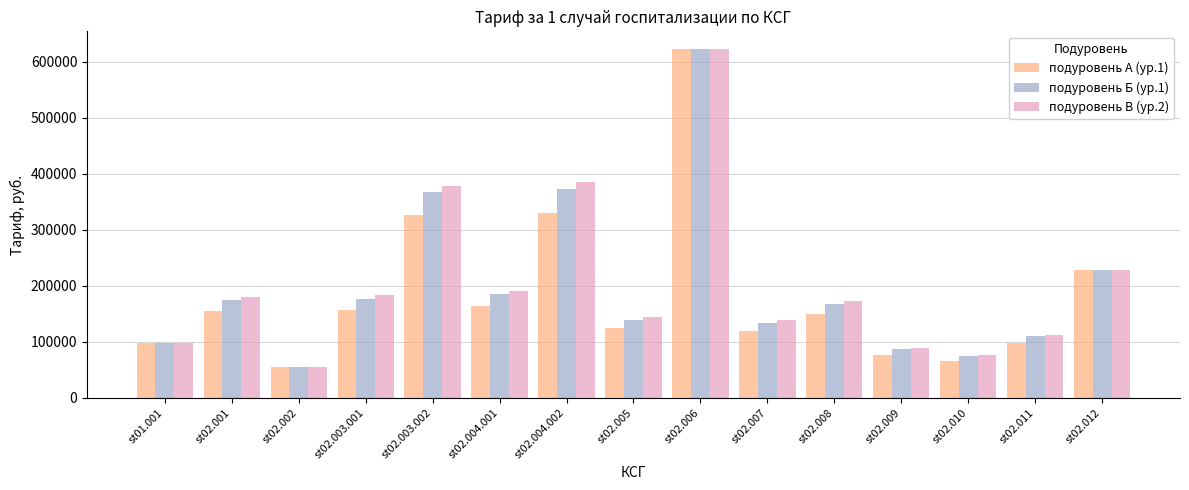

The подуровень А (ур.1) series shows 225713.5 at st02.003.001. True or false?

False